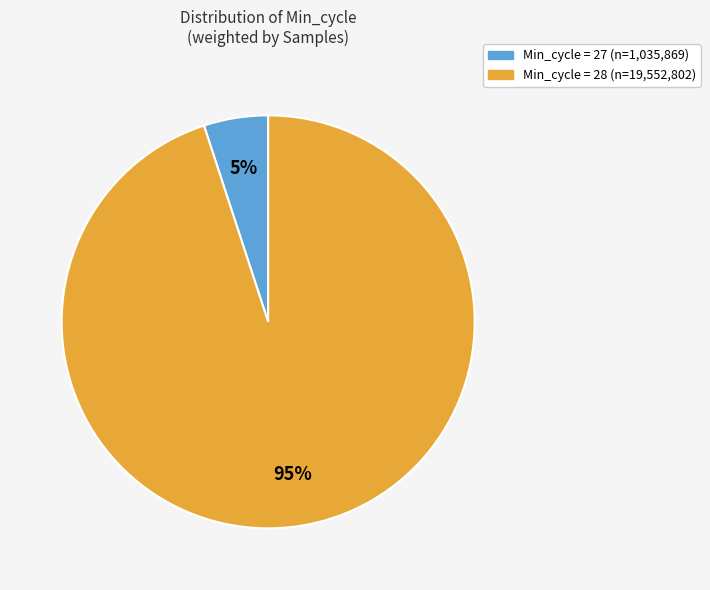

Is there a majority slice in this chart?

Yes